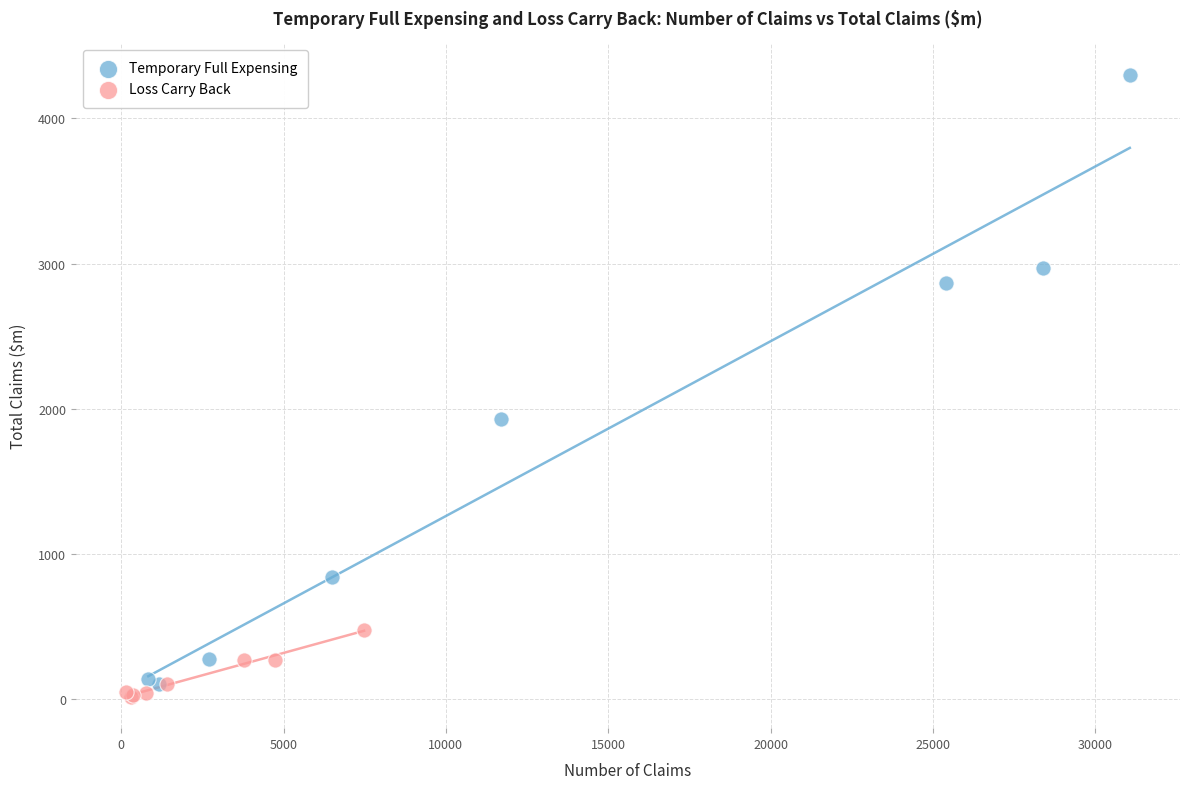

Which series reaches the maximum Y coordinate?

Temporary Full Expensing